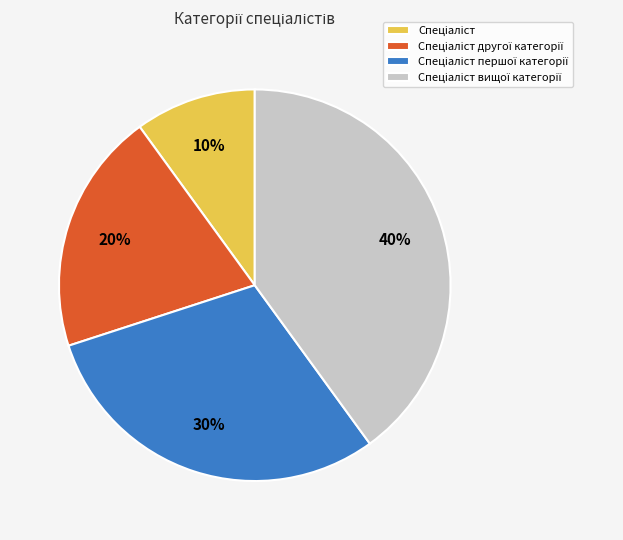

Does any single category account for the majority?

No